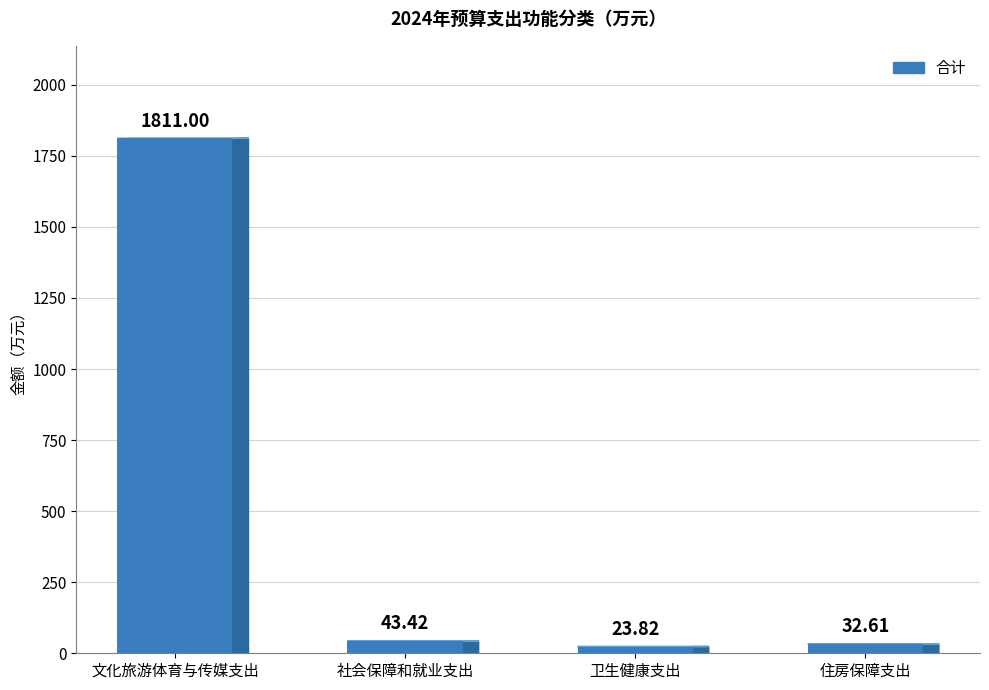

The value at 社会保障和就业支出 is 43.4. True or false?

True